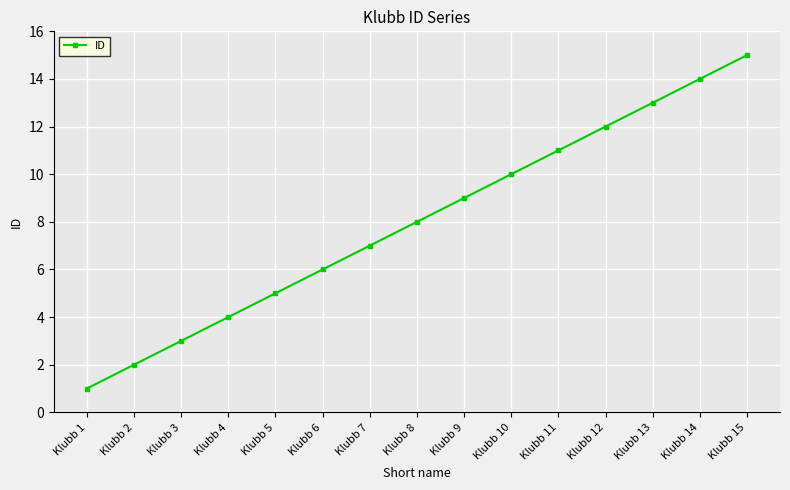

Which category has the lowest value across all series?

Klubb 1